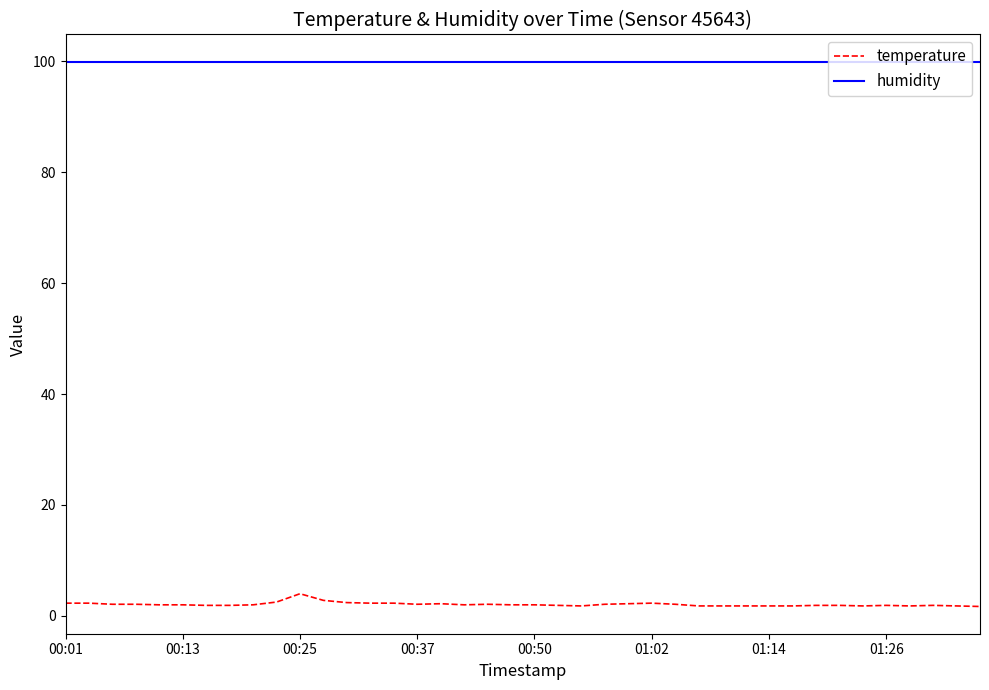

Which series has the widest spread of values?

temperature